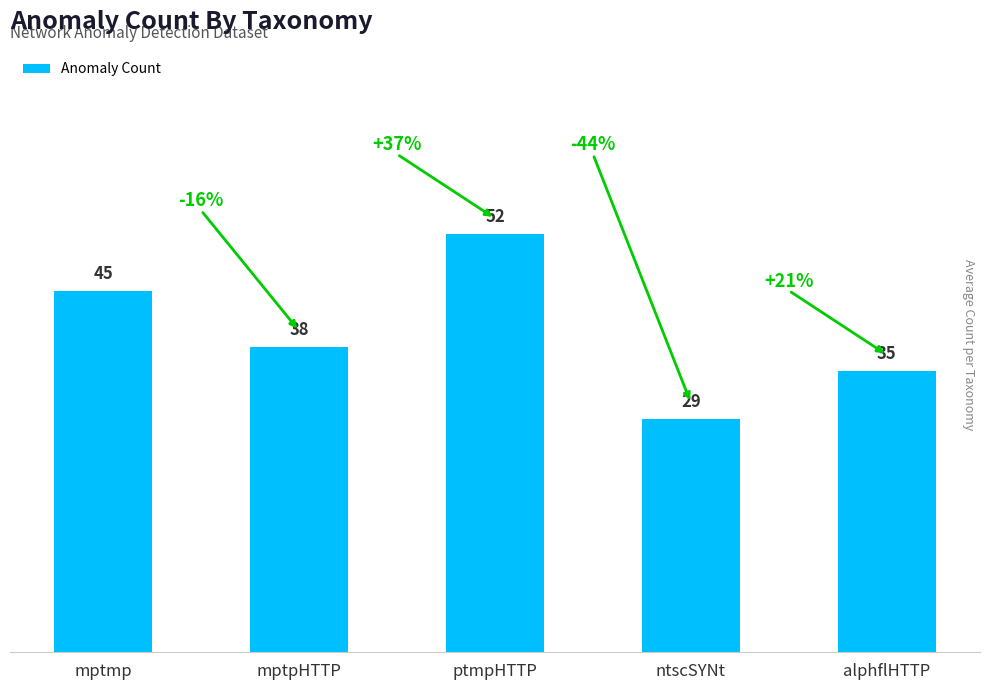

What is the difference between the values at mptmp and ptmpHTTP?

7